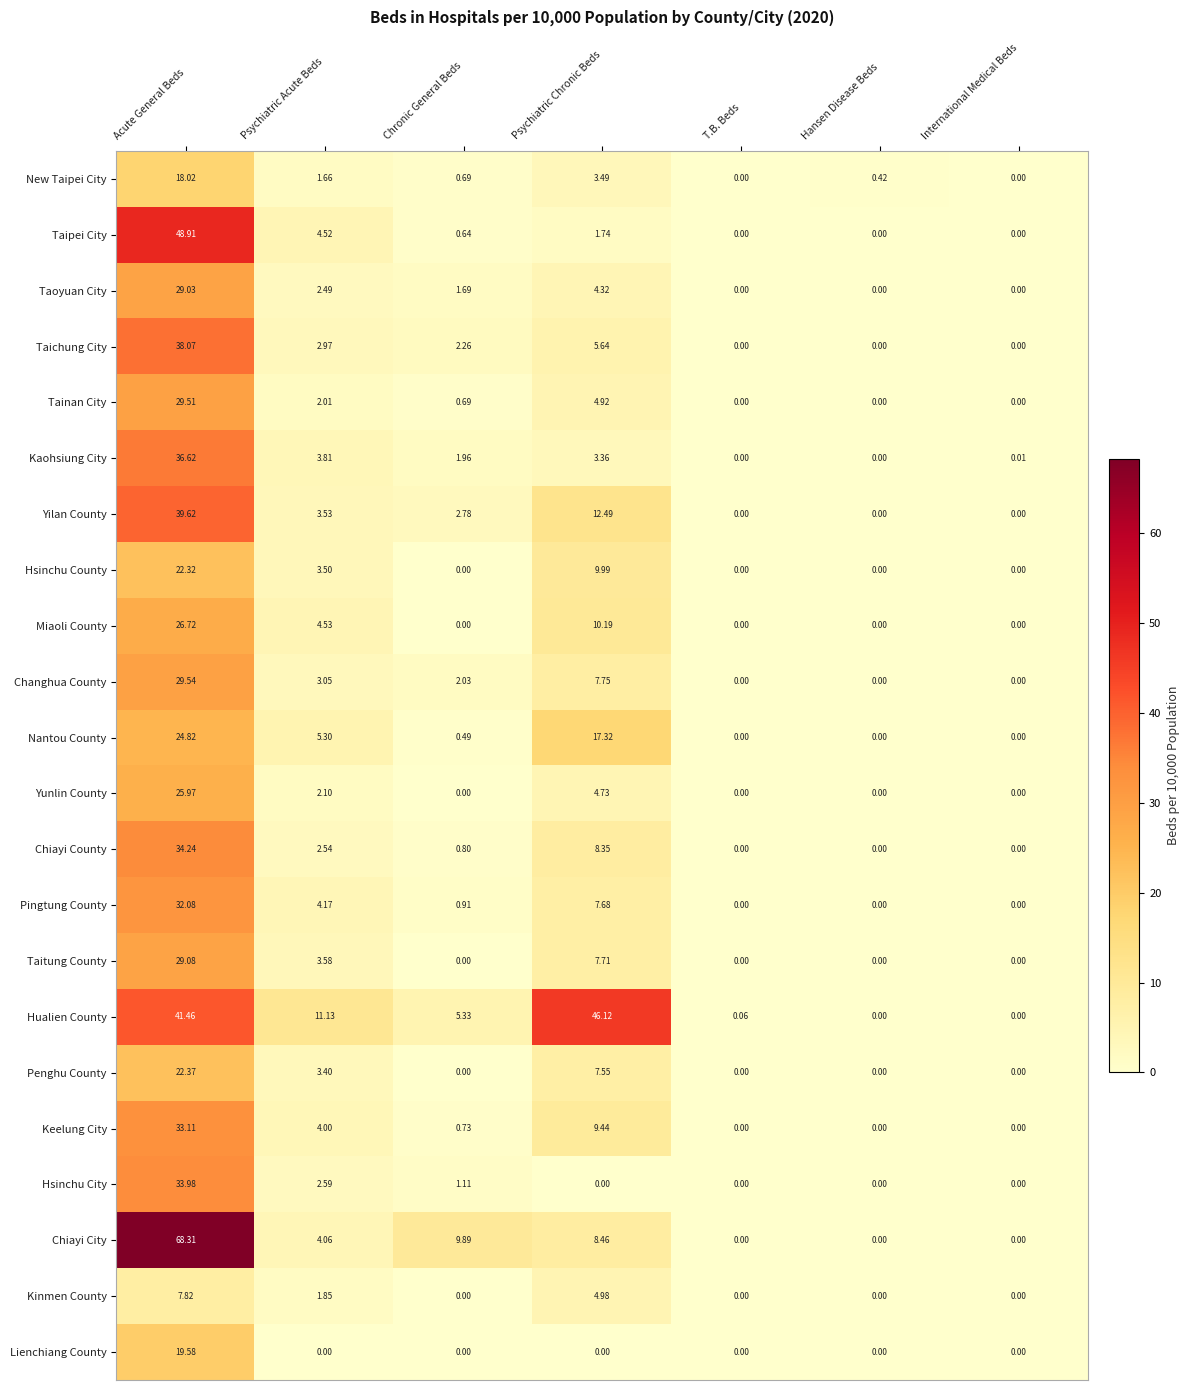

Which series has the widest spread of values?

Chiayi City